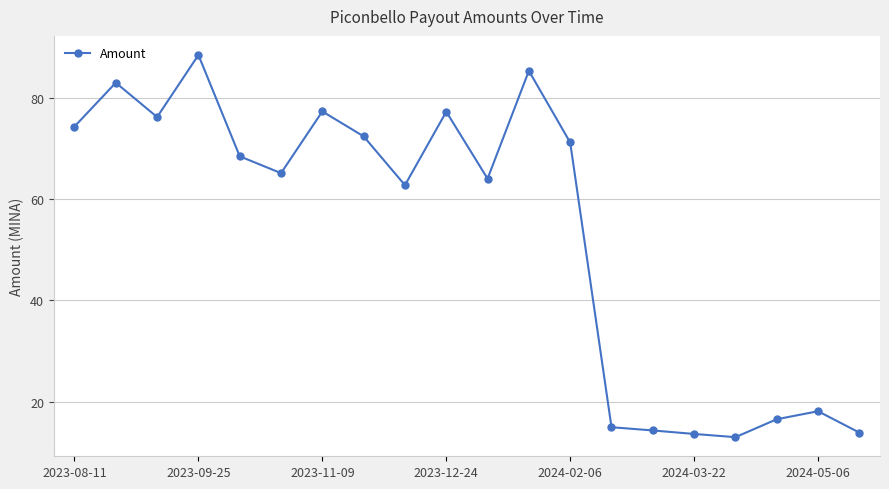

What is the difference between the second highest and second lowest values?

71.8